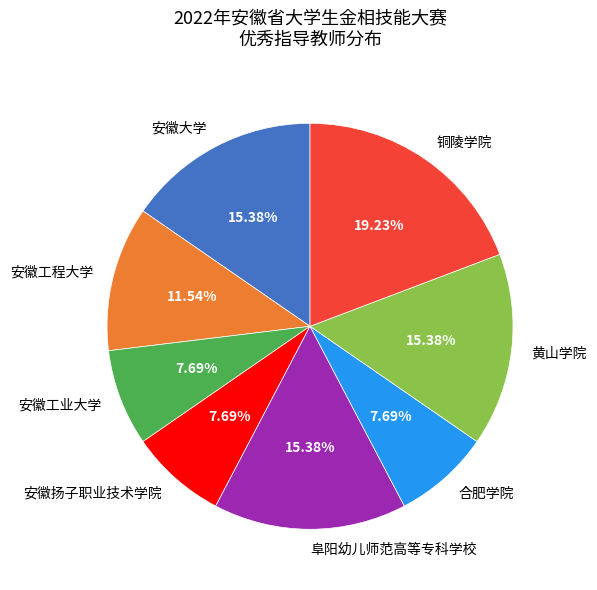

Which slice is the largest?

铜陵学院